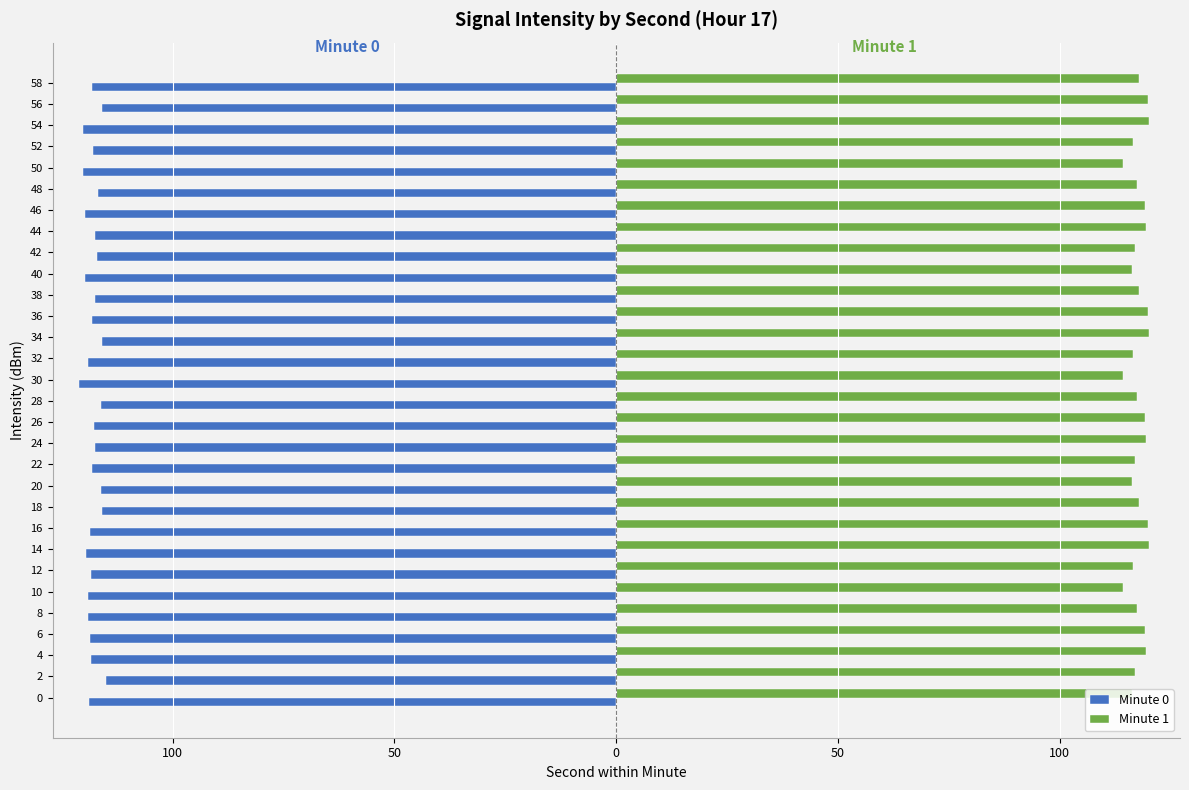

At how many categories does at least one series exceed 2?

30